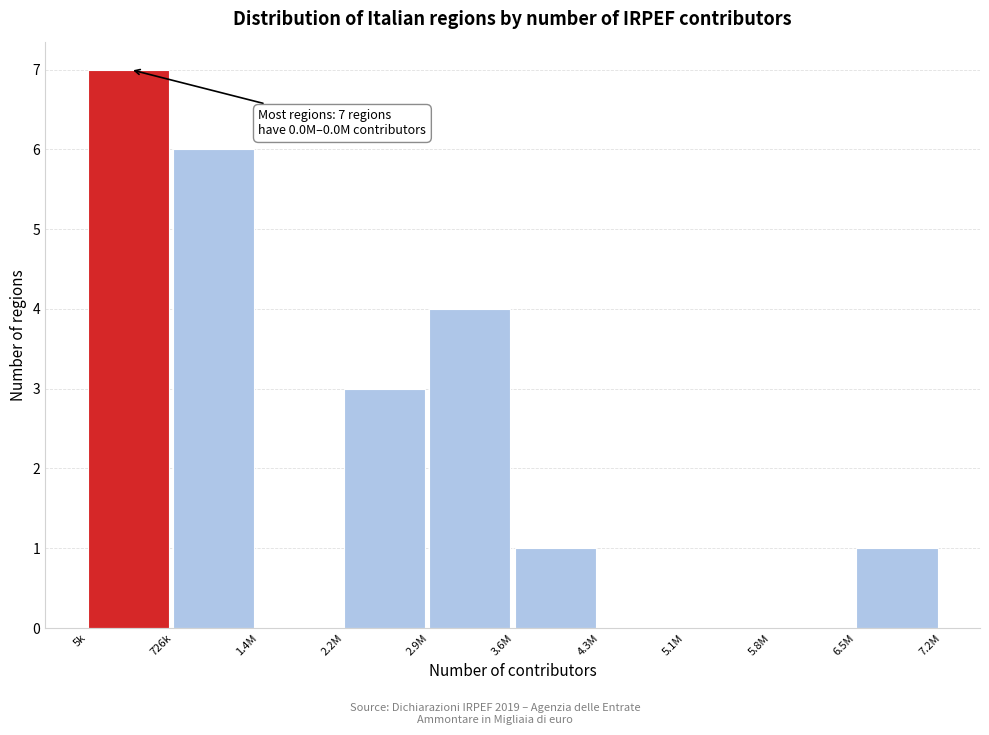

Reading left to right, what are all the values shown in this chart?

5k=7	726k=6	1.4M=0	2.2M=3	2.9M=4	3.6M=1	4.3M=0	5.1M=0	5.8M=0	6.5M=1